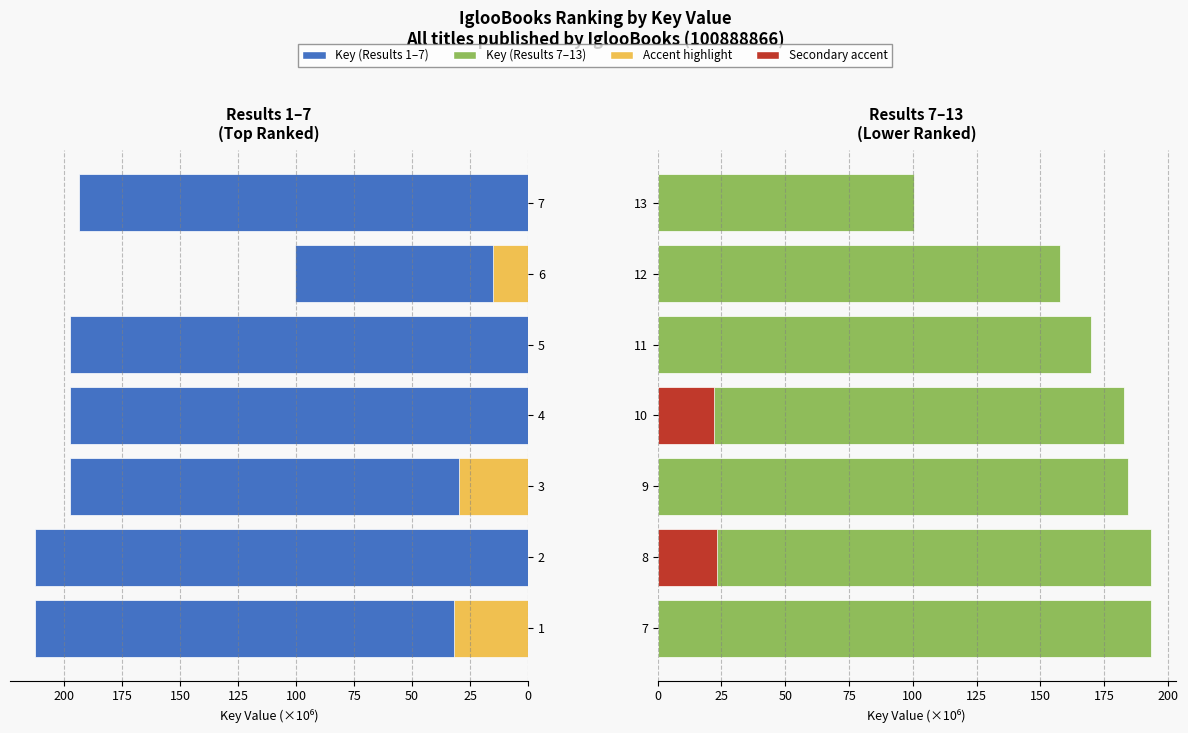

How many data points in Key (Lower ranks) are less than 182?

3